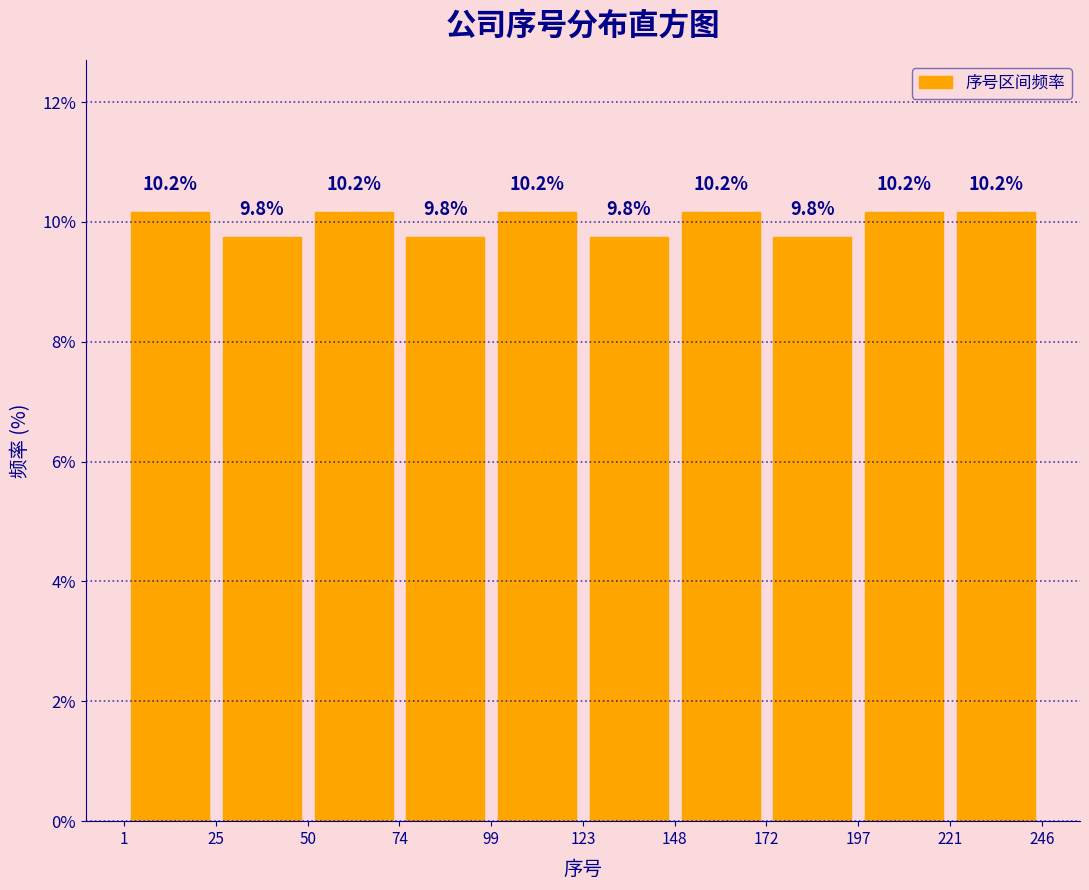

How tall is the bar that spans 1 to 25 on the x-axis?

10.2